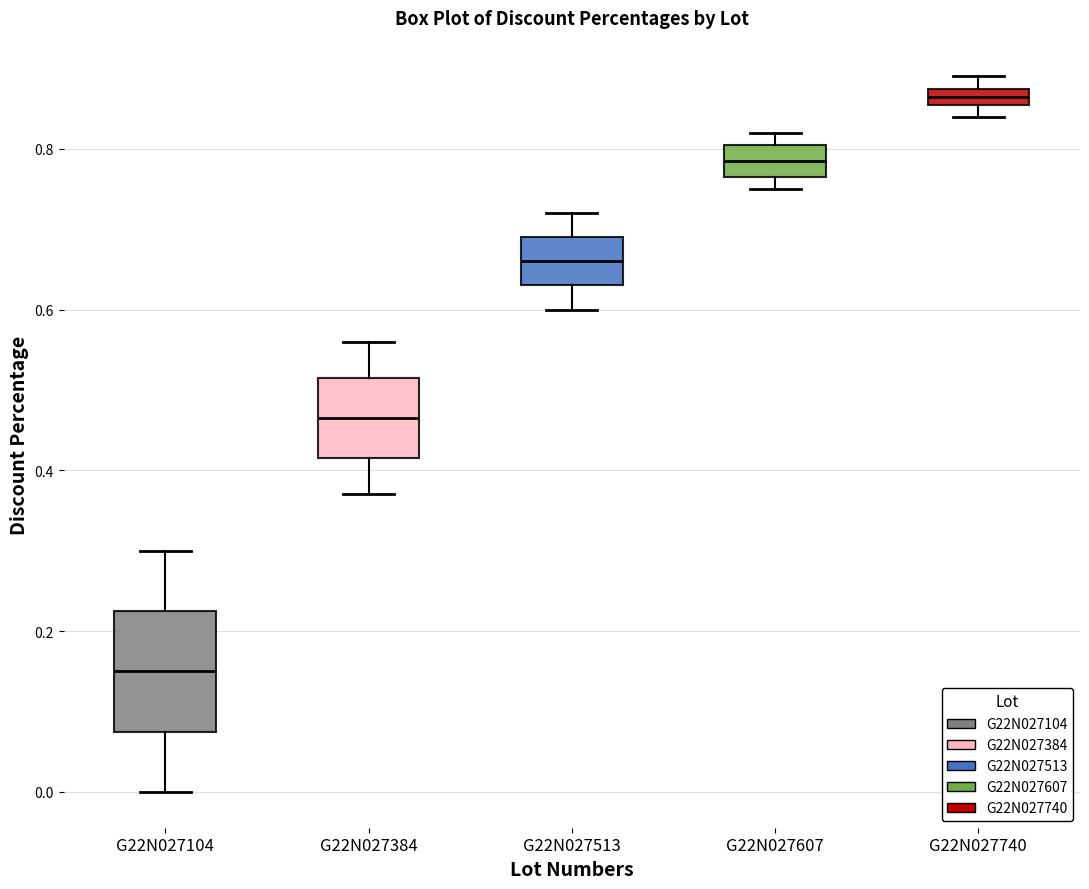

Where does the median line of the box for G22N027384 sit on the y-axis? The values are not printed on the chart, so give them approximately, as read against the axis.

0.46